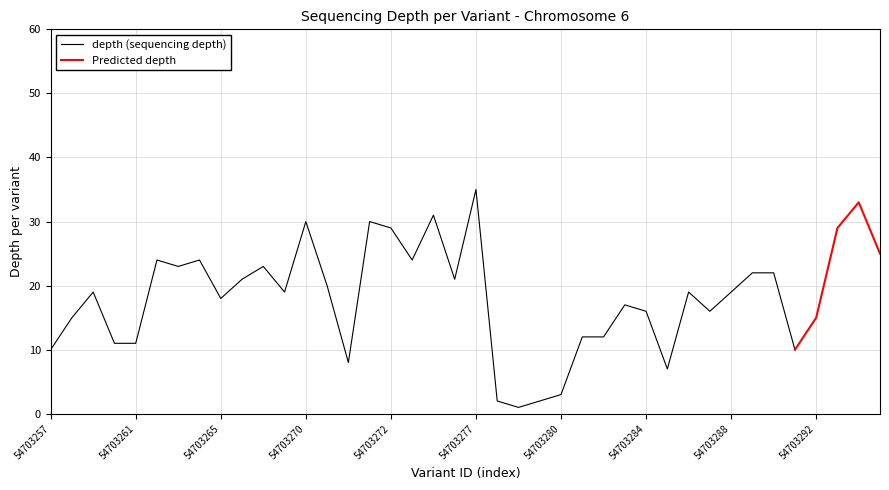

How many data points in depth are above 19?

18